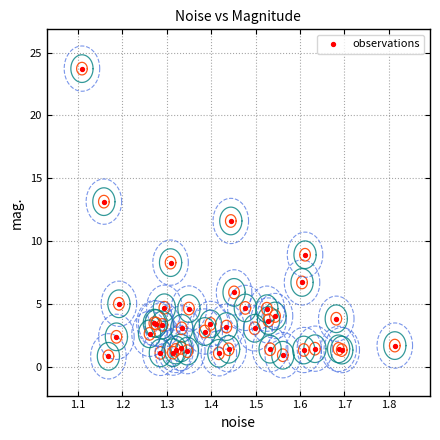

What Y value in the scatter plot is closest to 12?

11.6